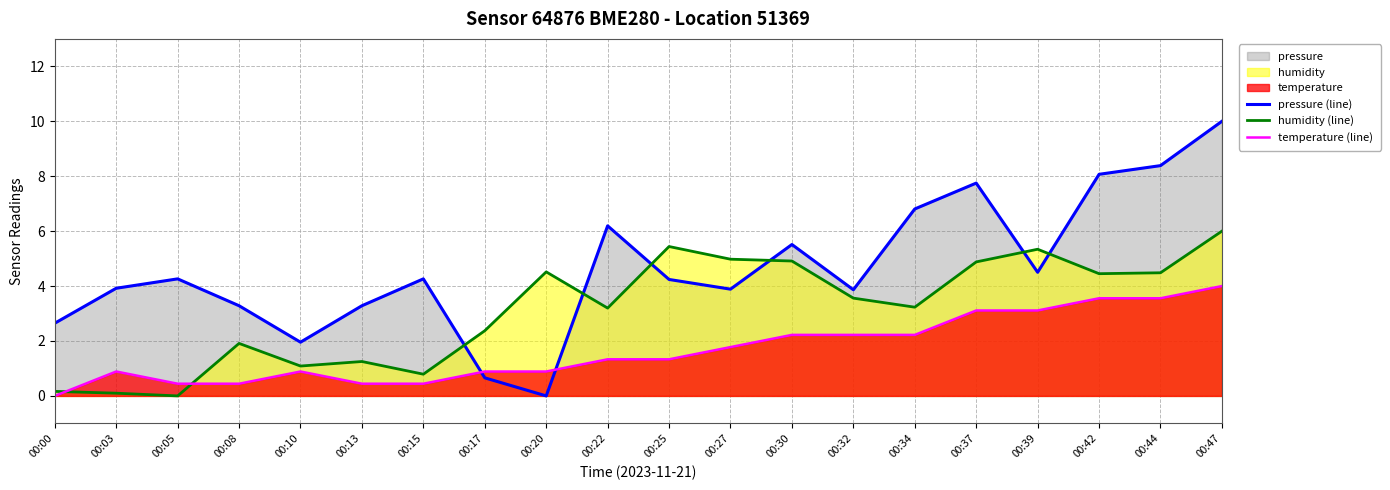

What is the sum of all pressure (line) values?

93.5